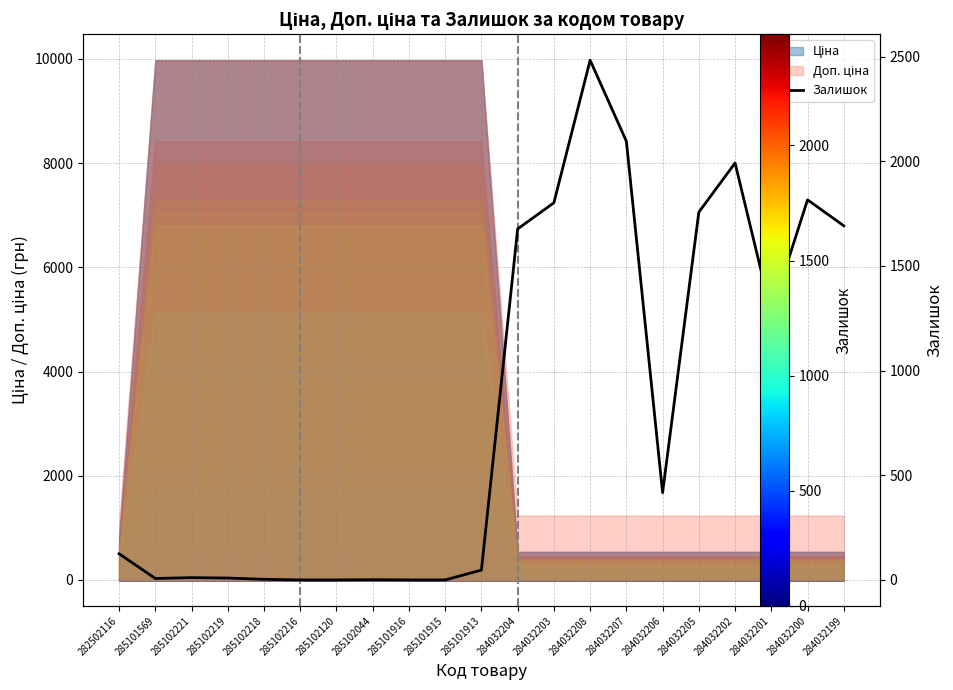

What is the sum of the values at 285102216 and 285102219?

9